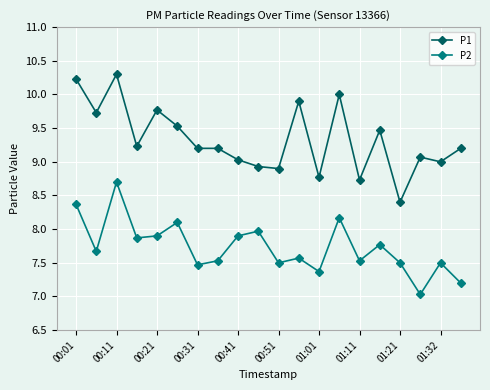

What is the average value of the P2 series?

7.7